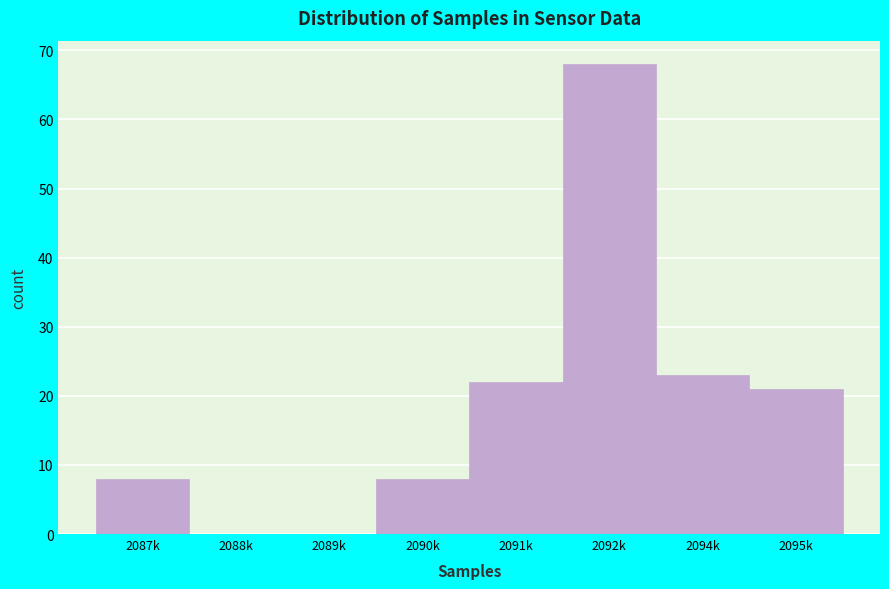

Reading left to right, what are all the values shown in this chart?

2087k=8	2088k=0	2089k=0	2090k=8	2091k=22	2092k=68	2094k=23	2095k=21